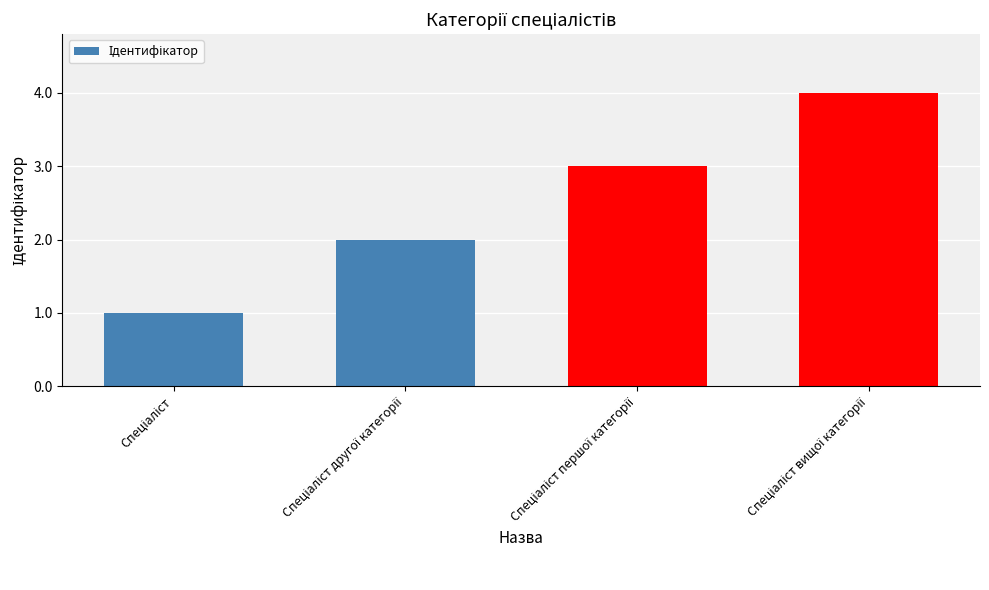

What is the difference between the maximum and minimum values?

3